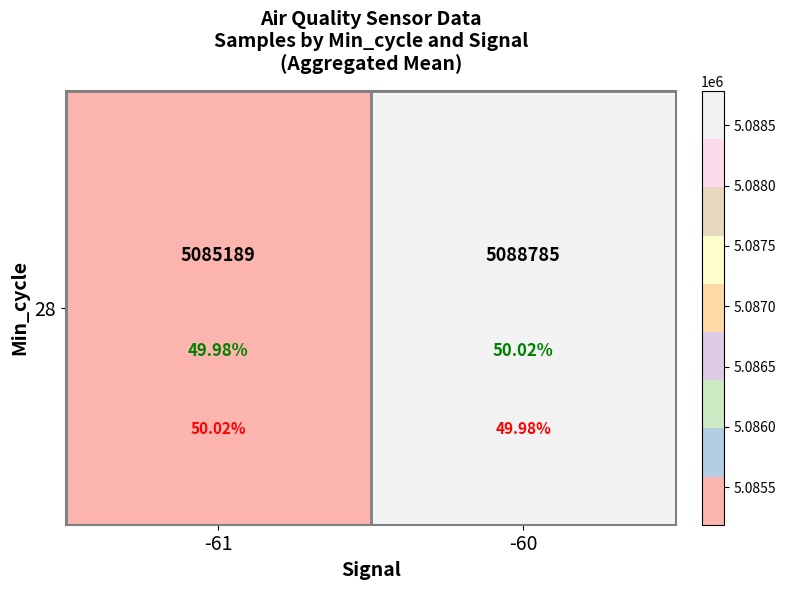

The chart shows a value of 7652925.1 at -61. True or false?

False